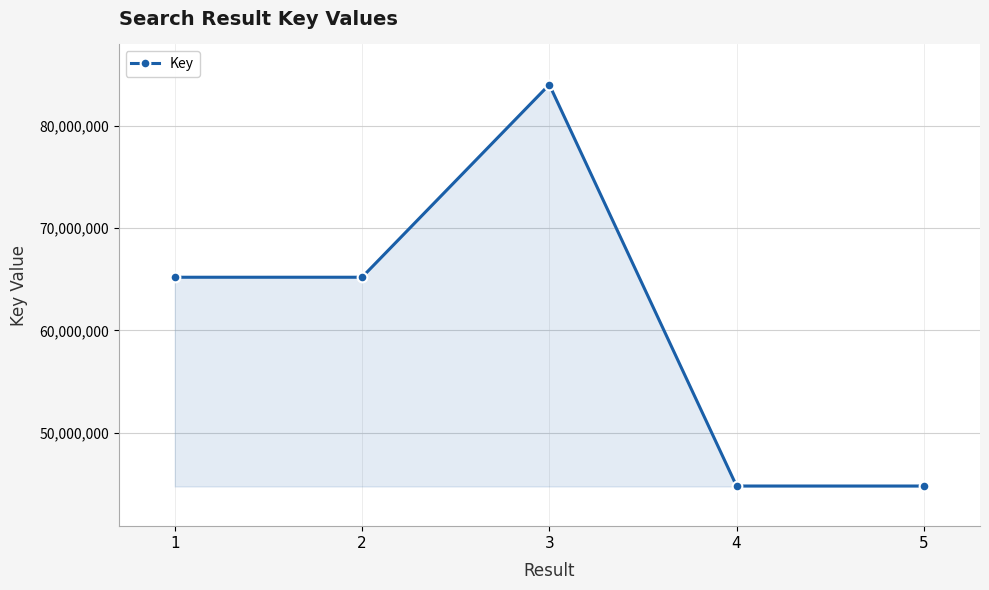

What is the difference between the second highest and minimum values?

20436748